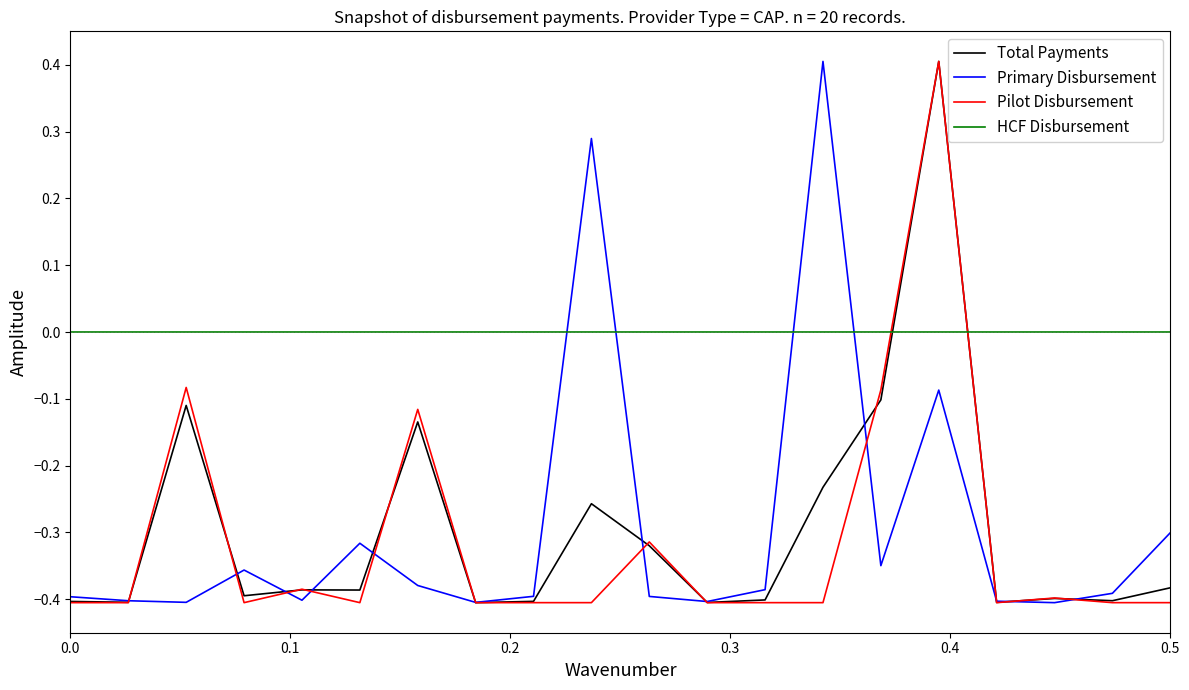

Does the chart display data point markers on the line(s)?

No